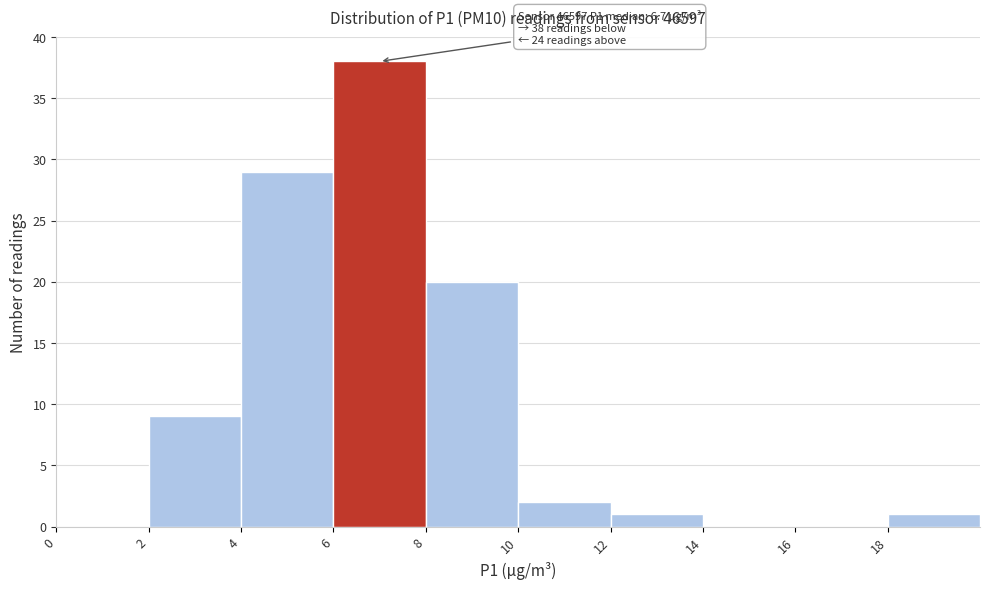

Which range on the x-axis has the tallest bar?

6 to 8